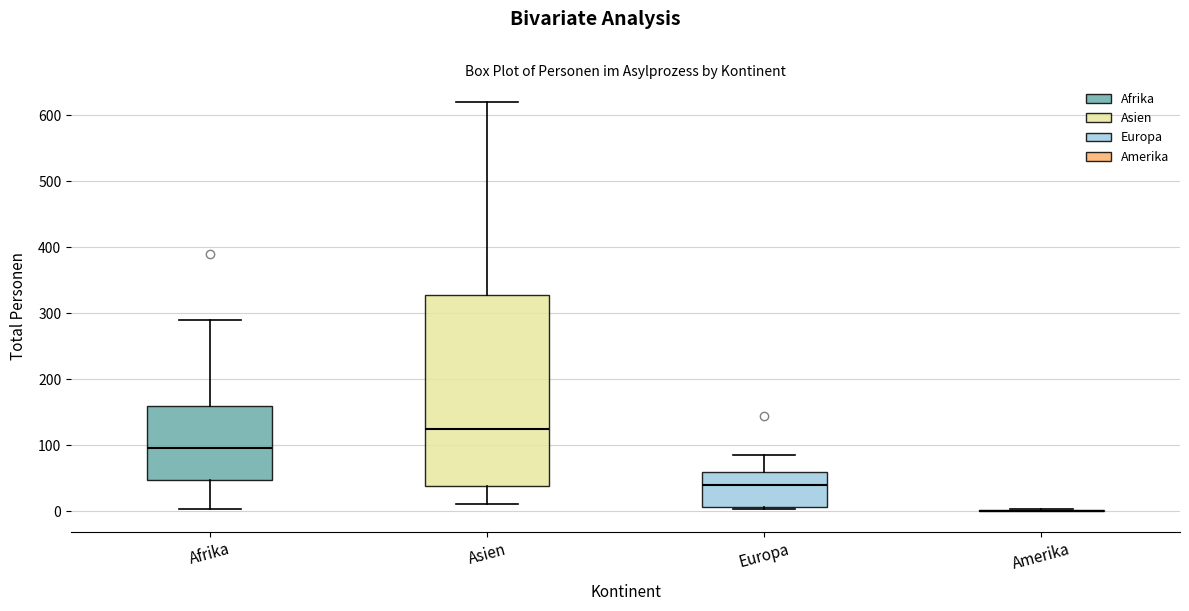

Reading left to right, read every box against the y-axis: the position of its median line, the range the box covers, and the ends of its whiskers. The values are not printed on the chart, so give them approximately, as read against the axis.

Afrika: median 100, box 50 to 160, whiskers 0 to 290
Asien: median 120, box 40 to 330, whiskers 10 to 620
Europa: median 40, box 10 to 60, whiskers 0 to 90
Amerika: box collapsed to a line at 0, whiskers 0 to 0